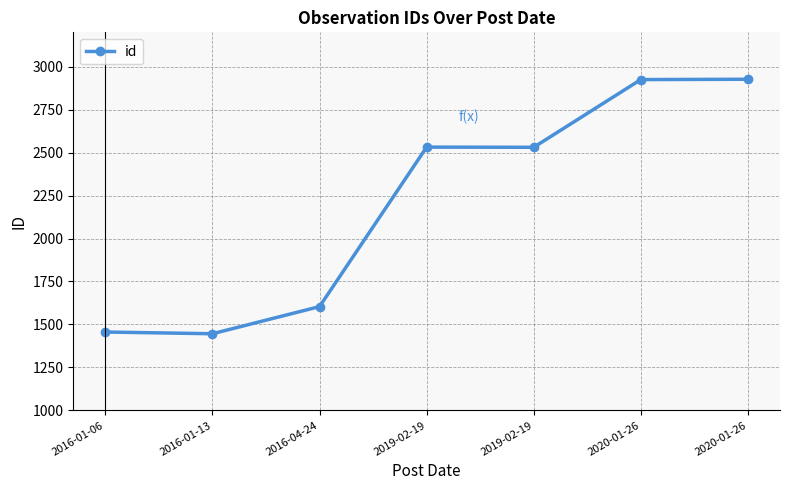

Which has a higher value, 2016-01-13 or 2020-01-26?

2020-01-26